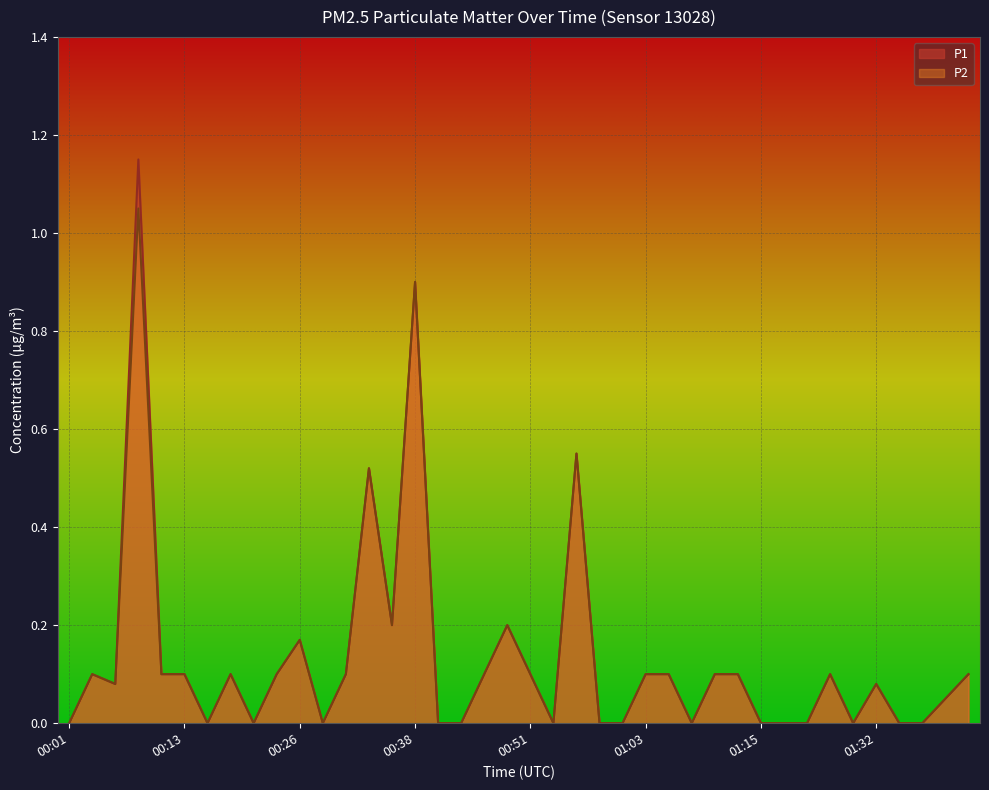

Is it true that P2 equals 0.0 at 01:39?

False